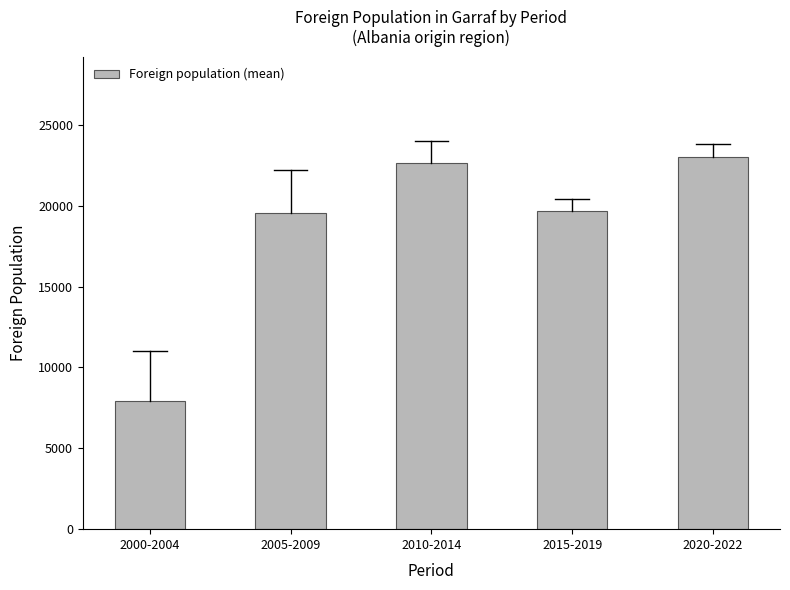

Reading left to right, extract all data points from this chart.

2000-2004=7925.4	2005-2009=19546.8	2010-2014=22614.6	2015-2019=19681.6	2020-2022=23017.0